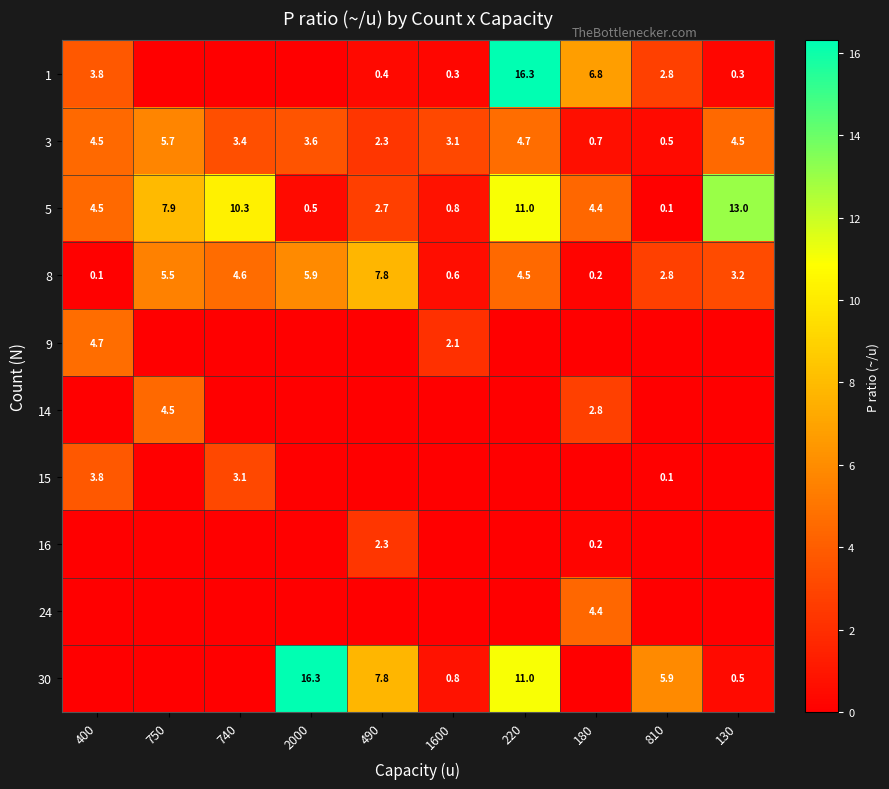

What is the sum of all 5 values?

55.2